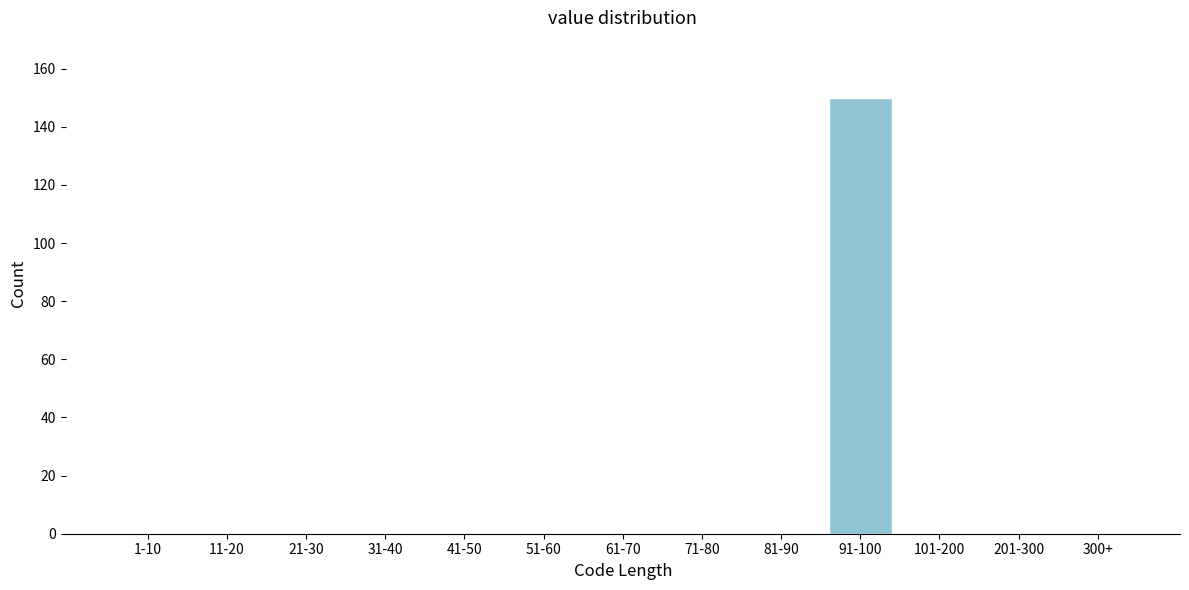

Reading left to right, extract all data points from this chart.

1-10=0	11-20=0	21-30=0	31-40=0	41-50=0	51-60=0	61-70=0	71-80=0	81-90=0	91-100=150	101-200=0	201-300=0	300+=0